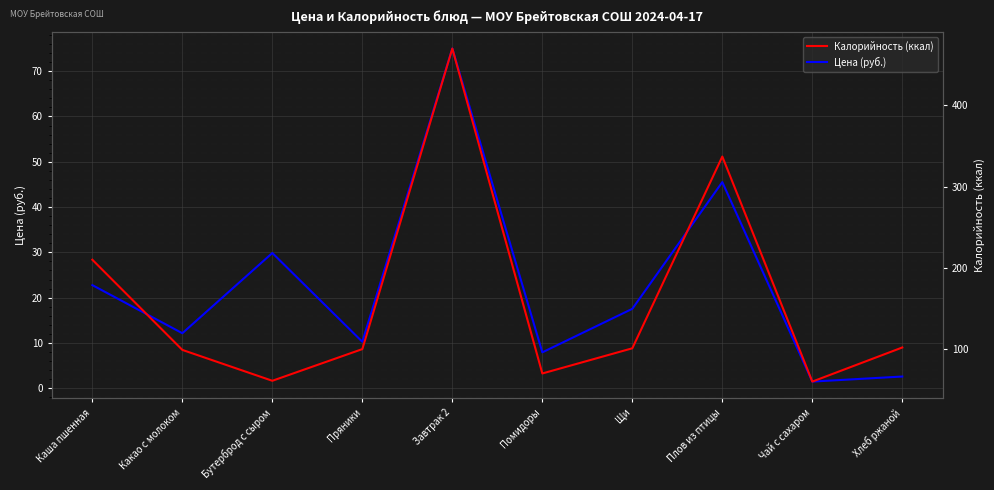

What position from the right is Щи?

4